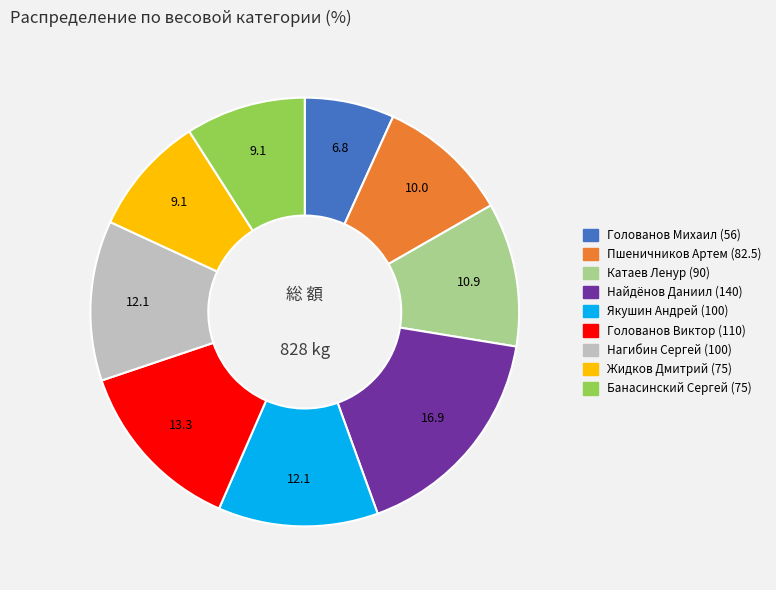

Is there any slice that represents more than half of the pie?

No